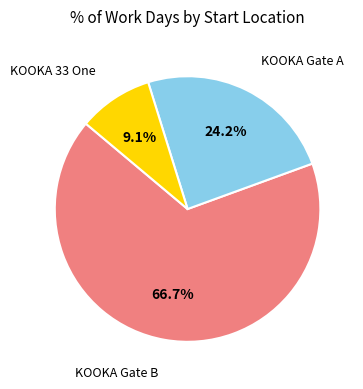

Is there a majority slice in this chart?

Yes